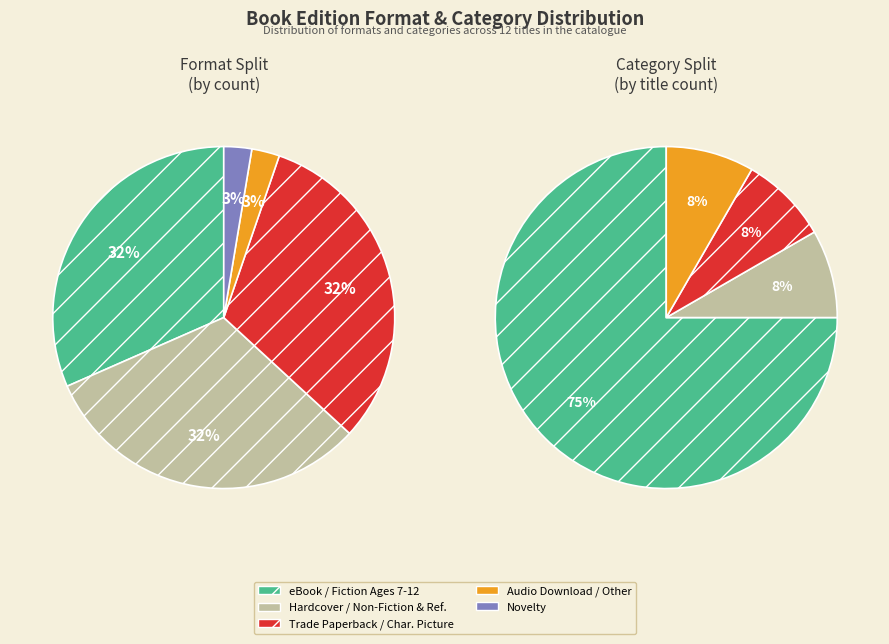

To the nearest percent, what is the combined percentage of Hardcover and Audio Download?

34%